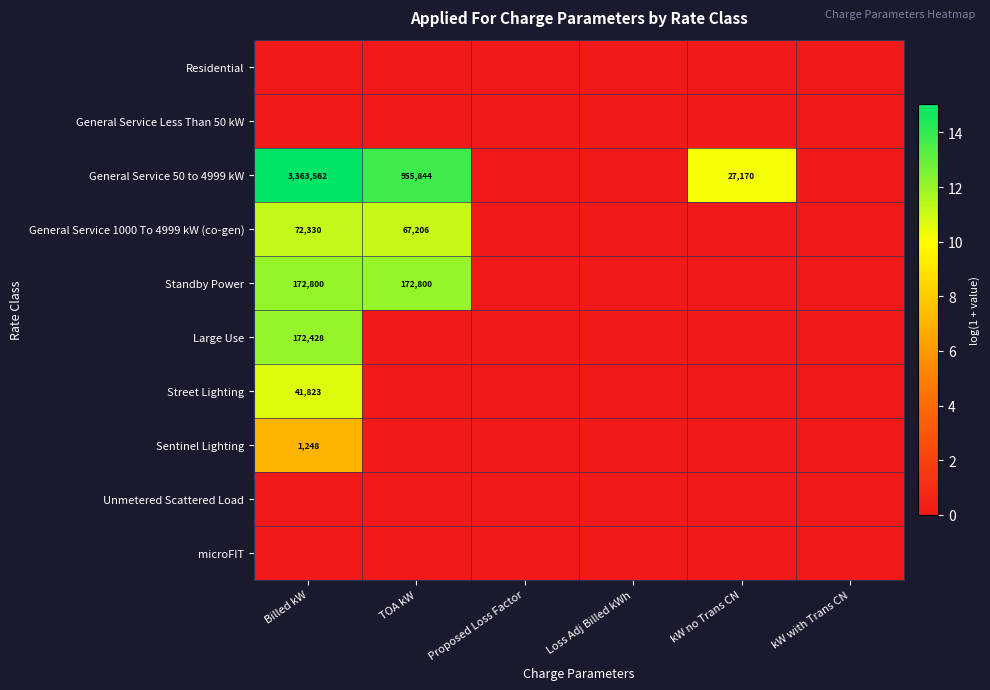

The value of General Service 50 to 4999 kW at kW no Trans CN is 27170. True or false?

True